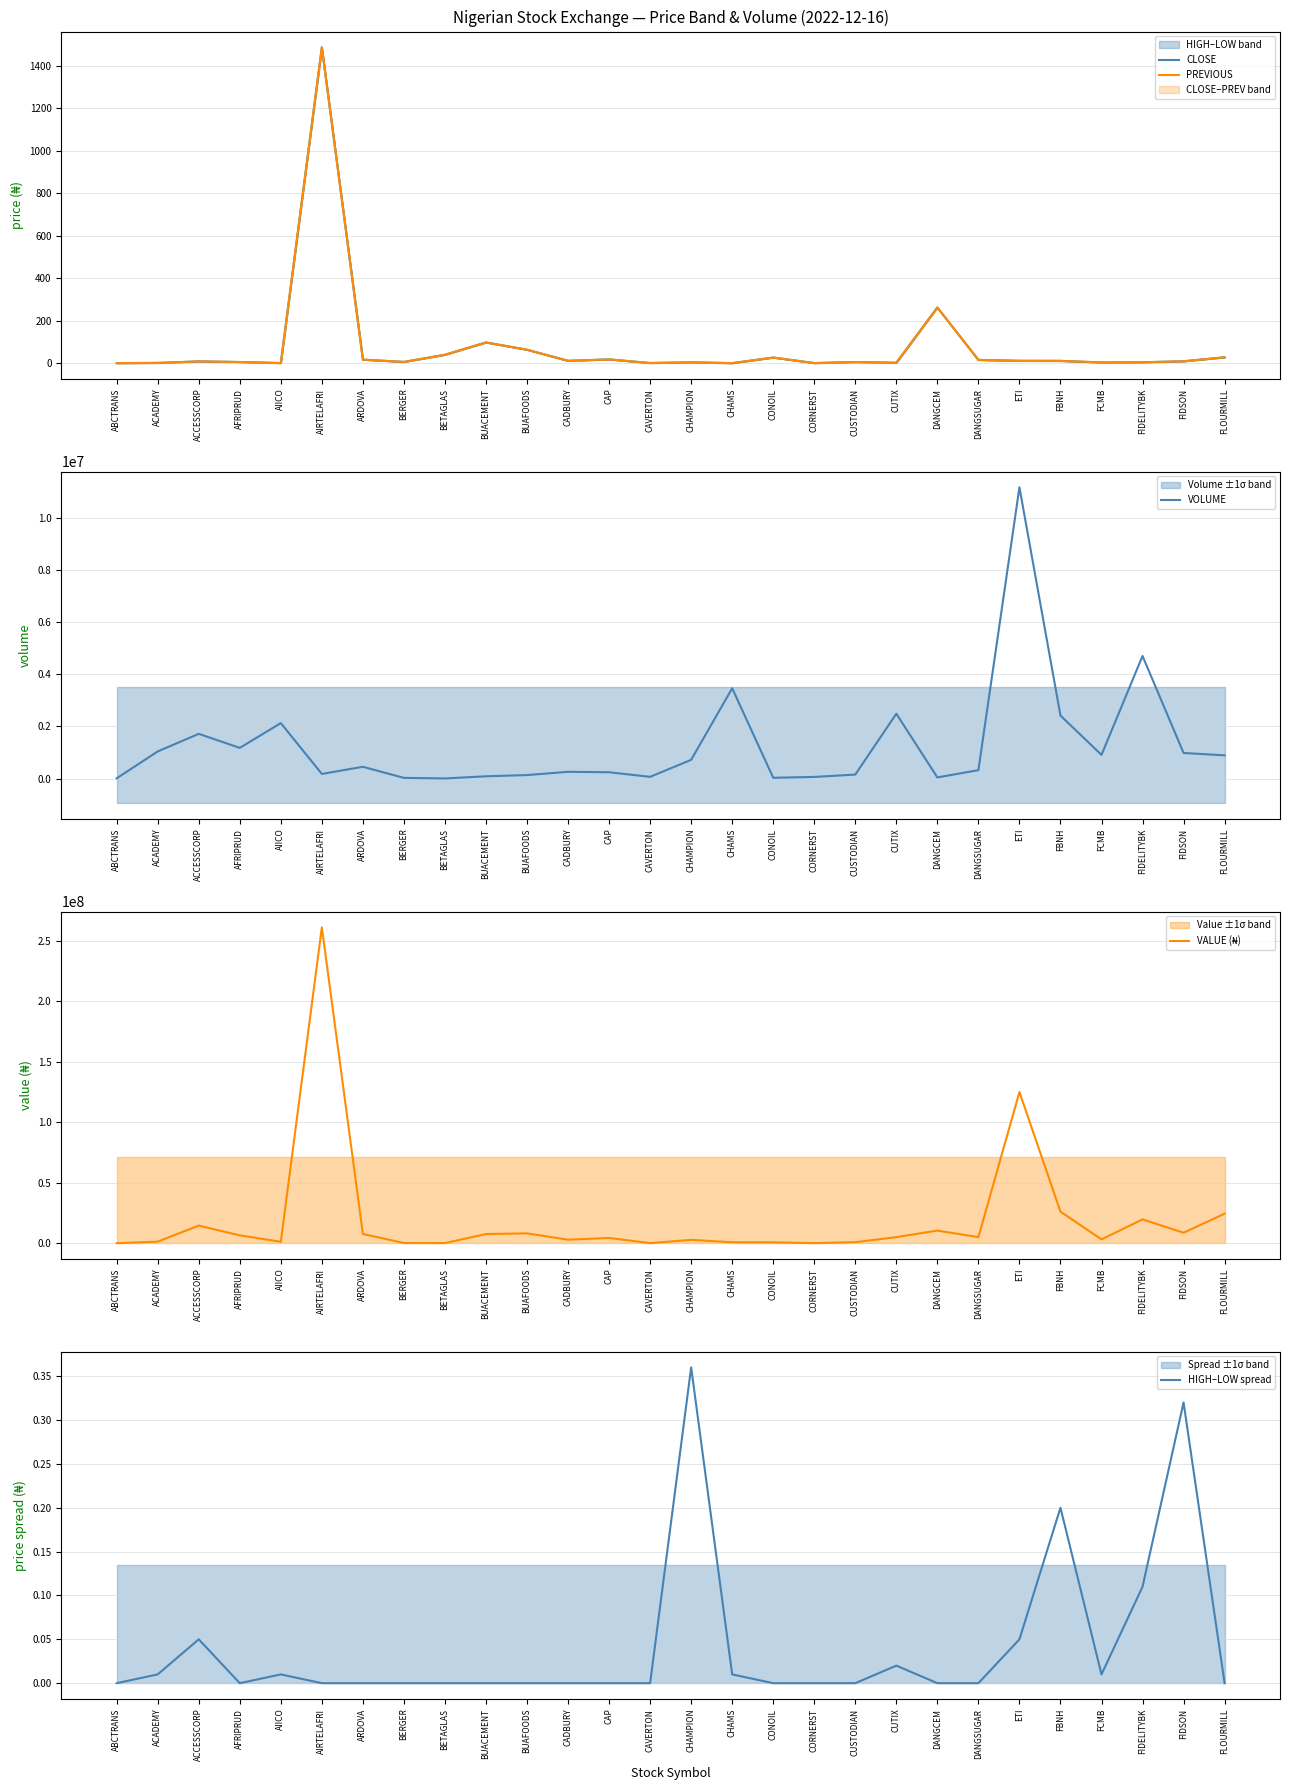

How many values in the PREVIOUS series exceed 9?

13